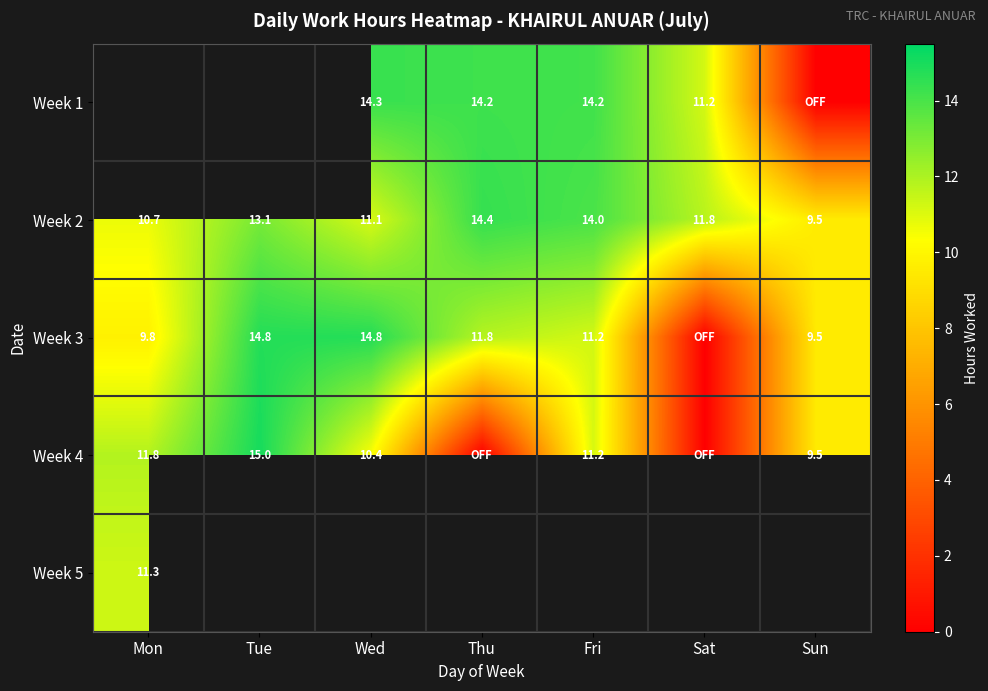

Which category has the lowest value in the Week 2 series?

Sun